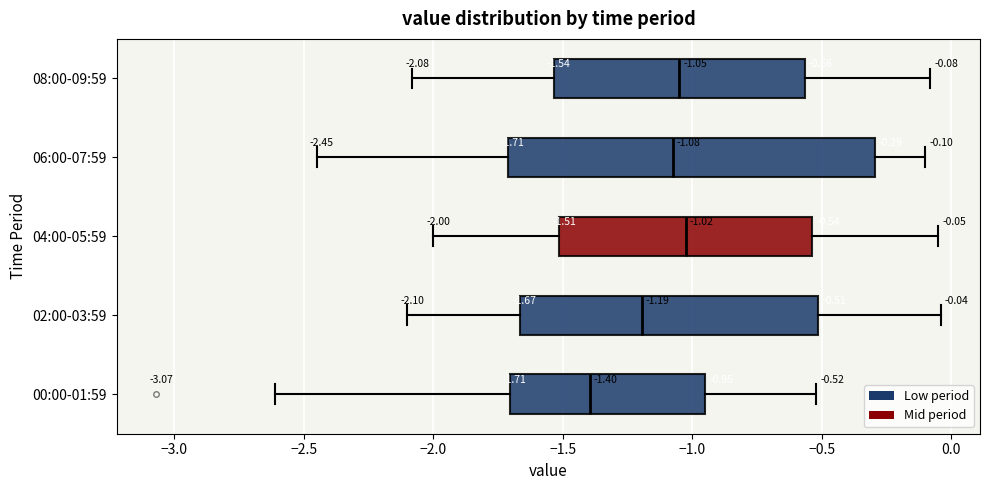

Which box's median line is the furthest to the left?

00:00-01:59